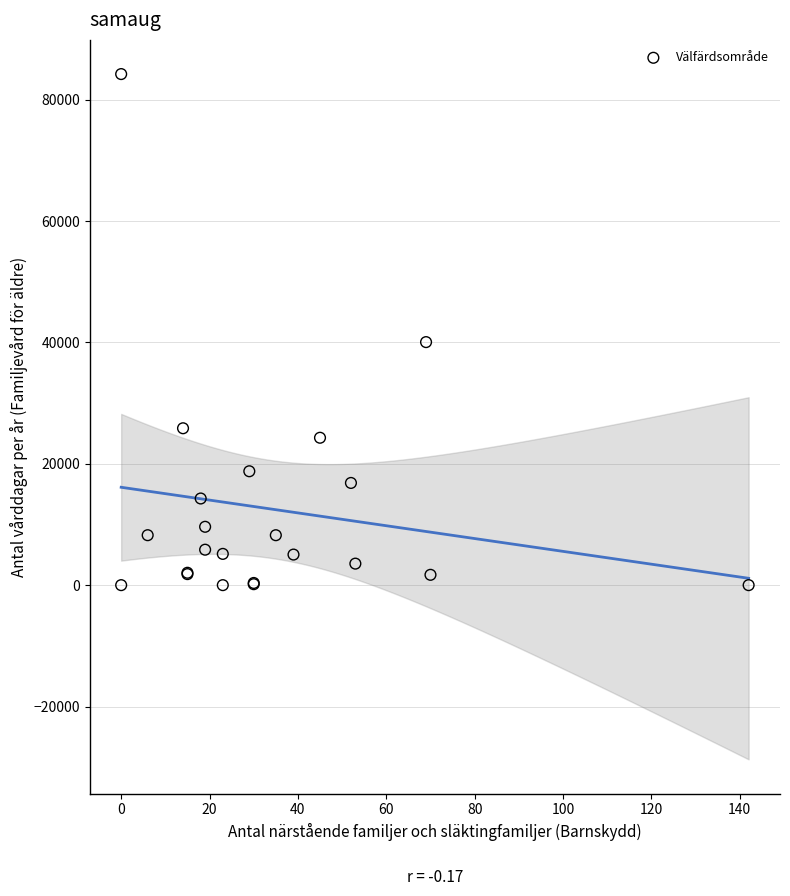

What Y value in the scatter plot is closest to 42100?

40041